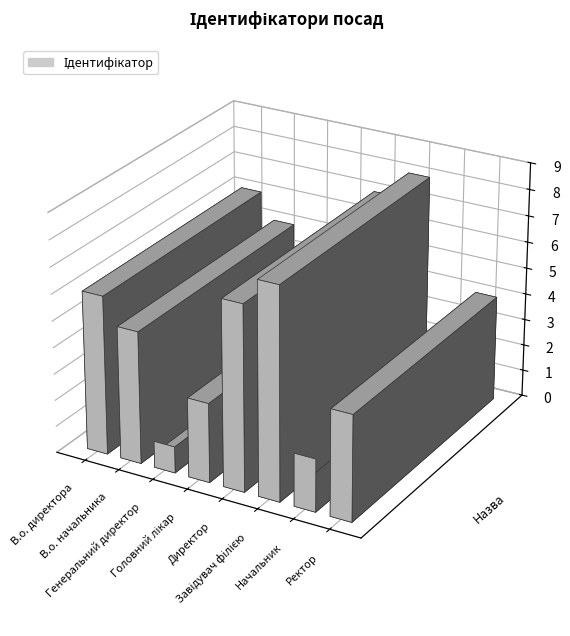

What is the sum of all values?

36